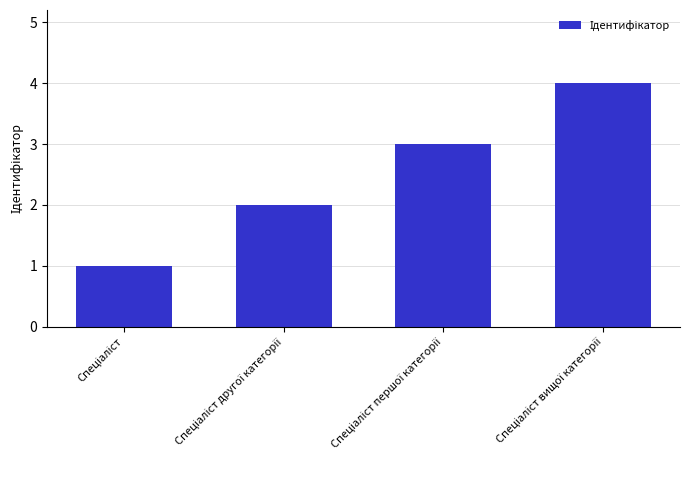

What is the sum of all values?

10